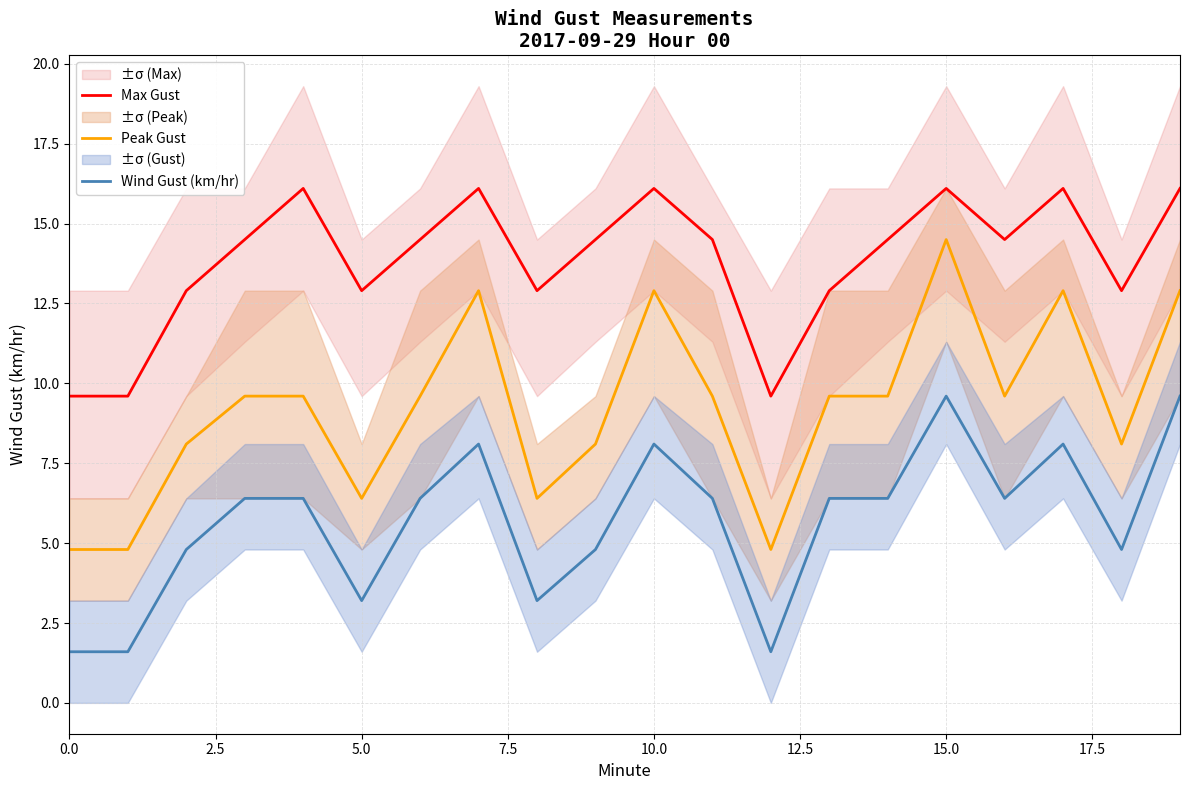

The value of Peak Gust at 0.0 is 4.8. True or false?

True